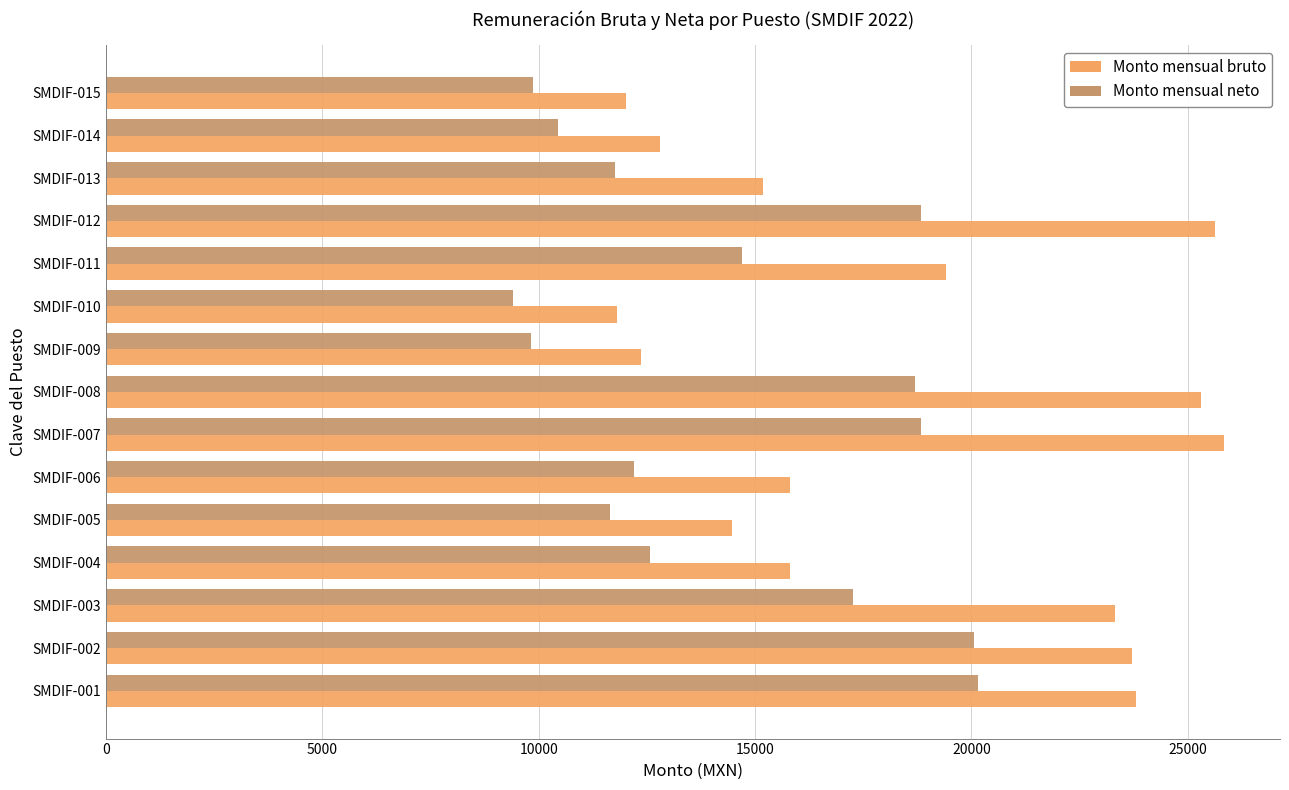

What is the total value across all series at SMDIF-014?

23245.6